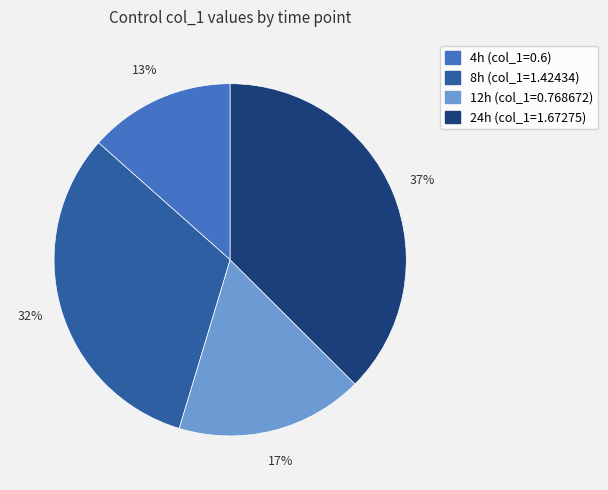

Count the number of slices in the pie.

4